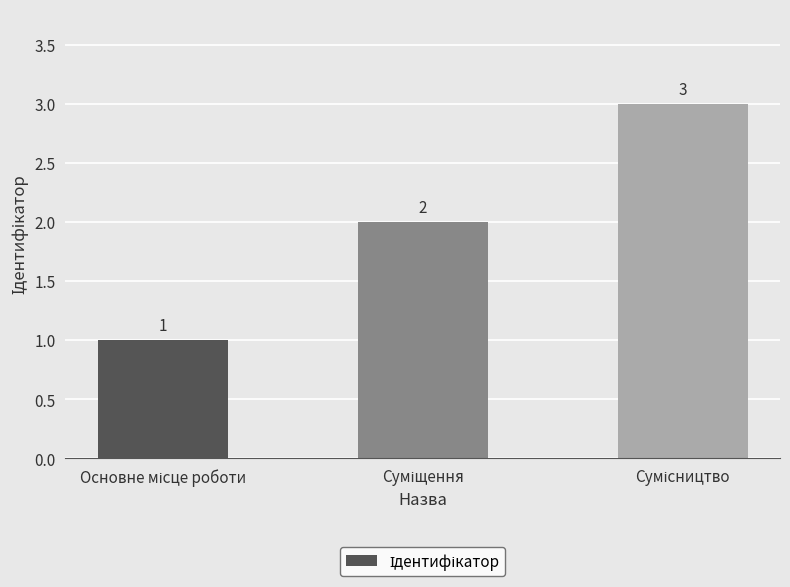

How many values are between 1 and 3?

3